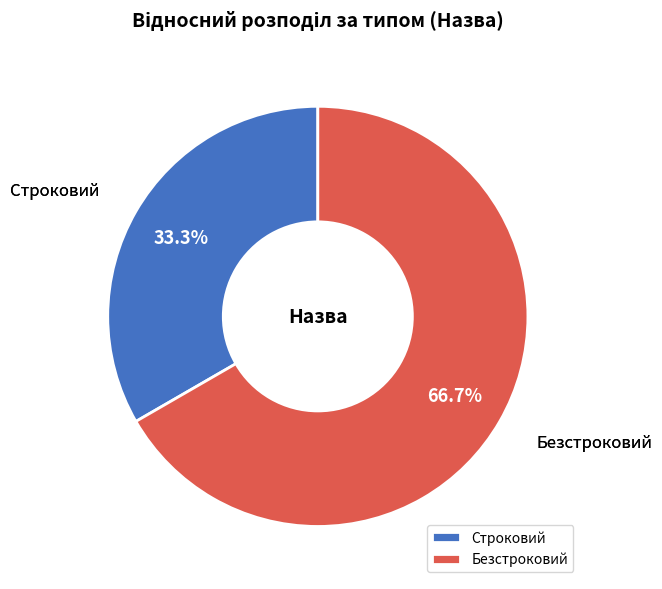

Is it true that Безстроковий is 58% of the pie?

False